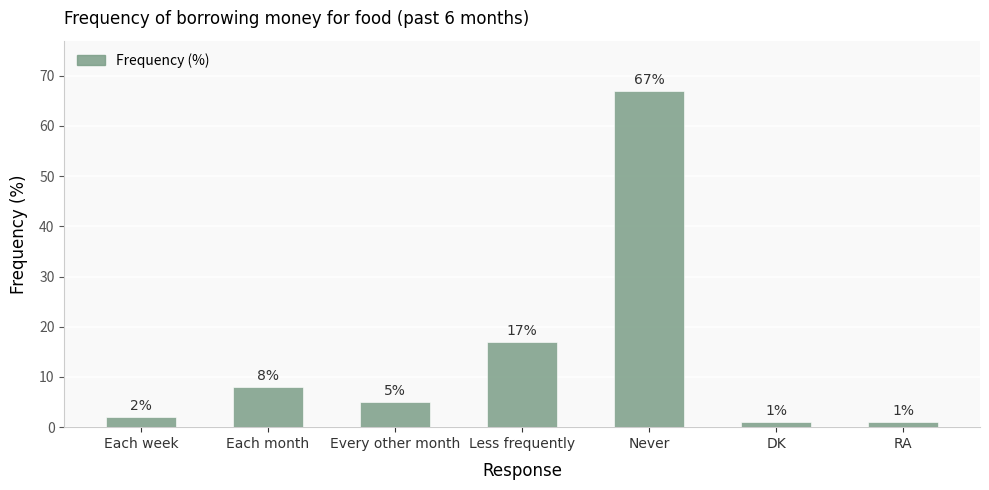

What is the value of the 7th bar from the left?

1